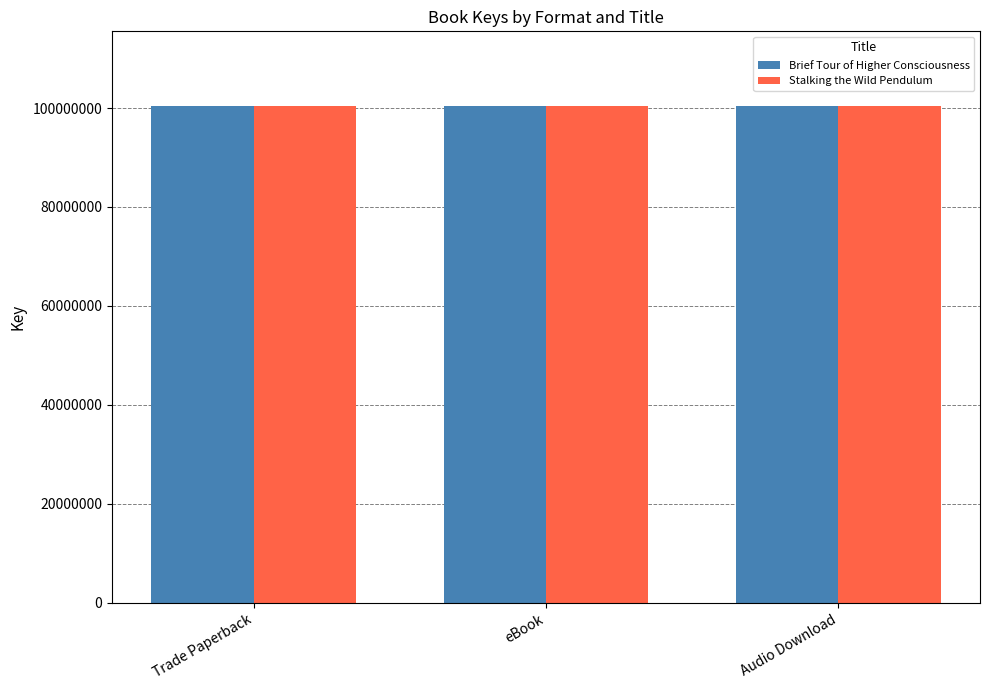

How many series are shown in this chart?

2